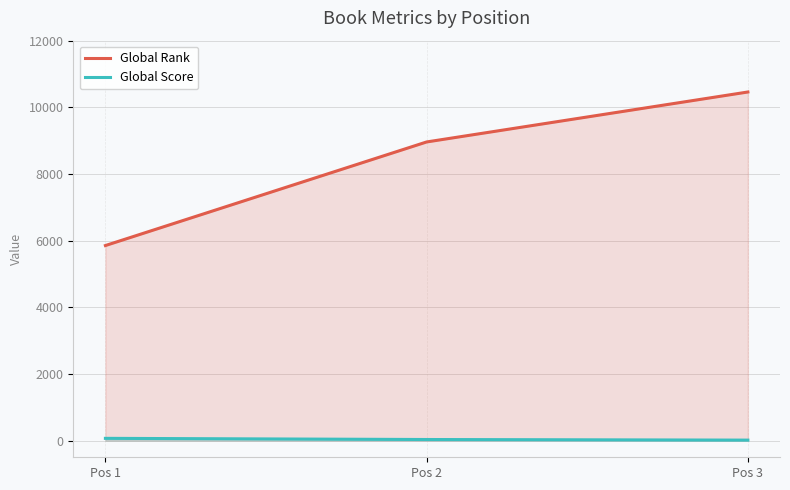

What is the total value across all series at Pos 1?

5921